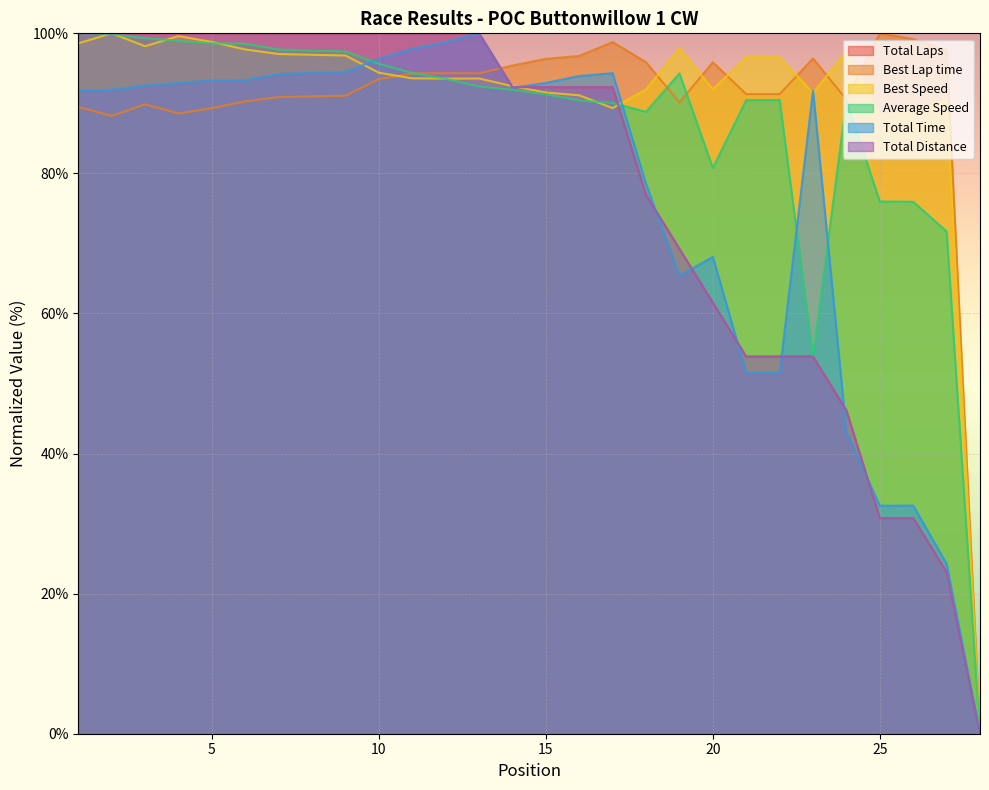

What is the spread (max minus min) of values at 2?

11.8